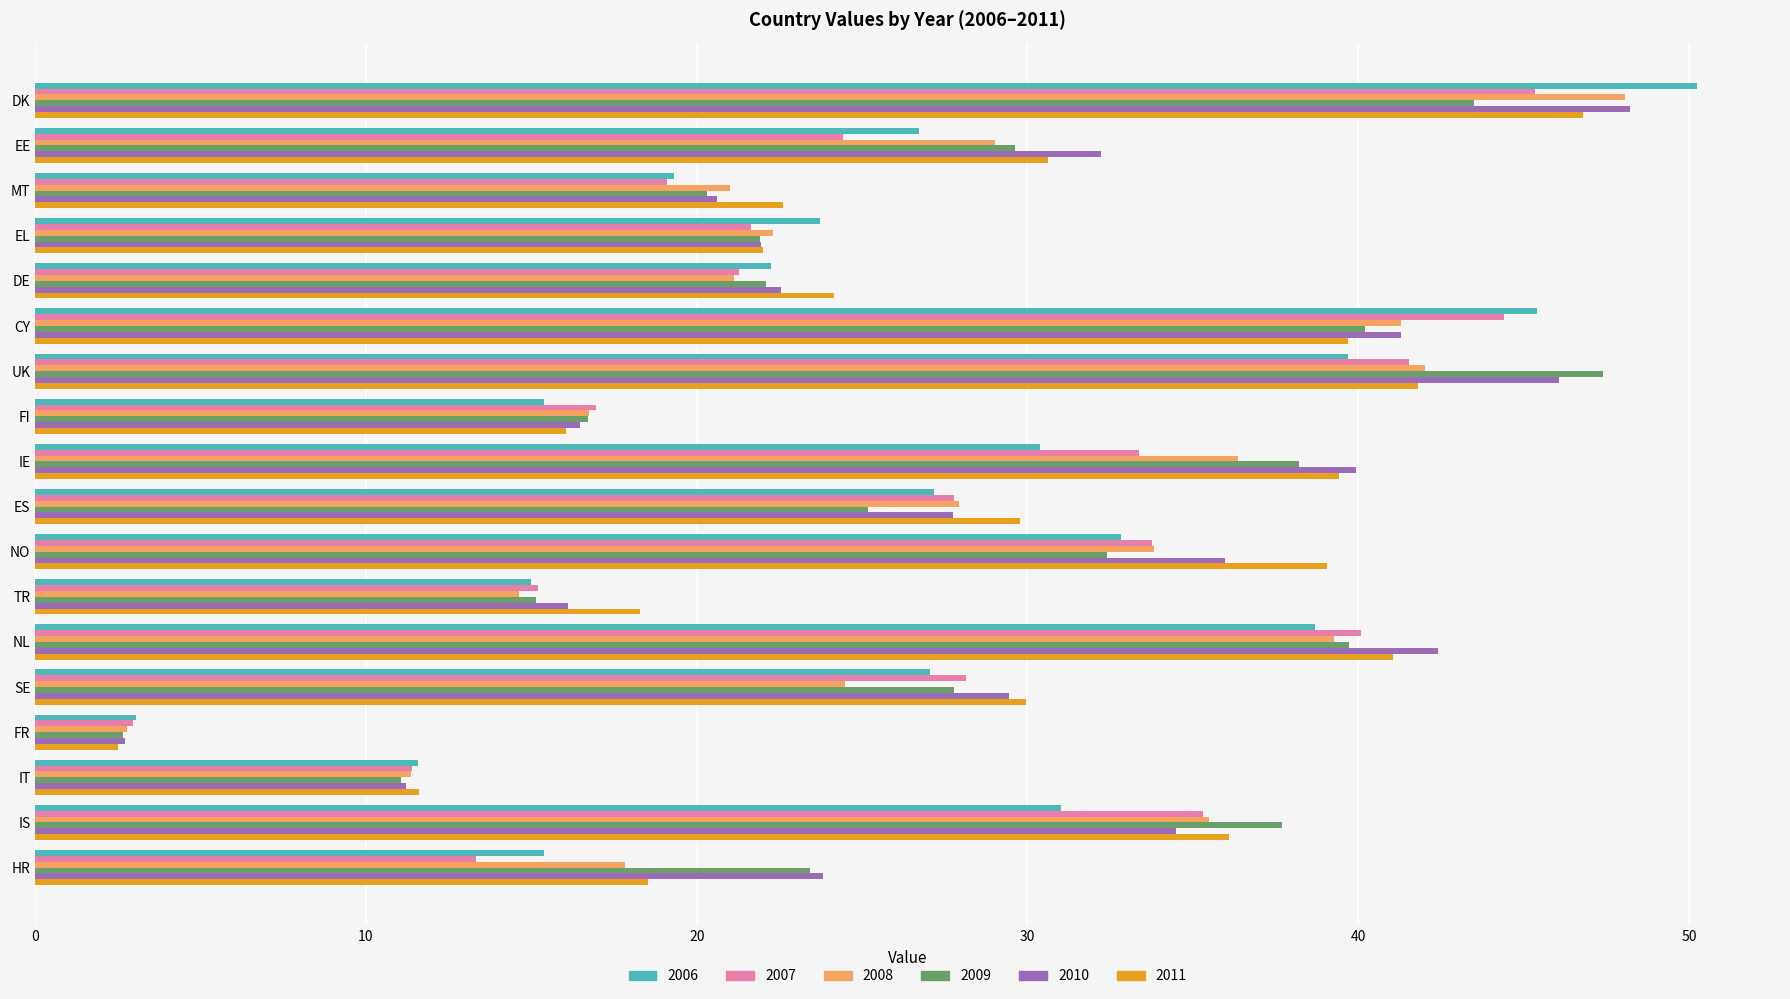

What is the sum of the 2011 values at TR and UK?

60.1